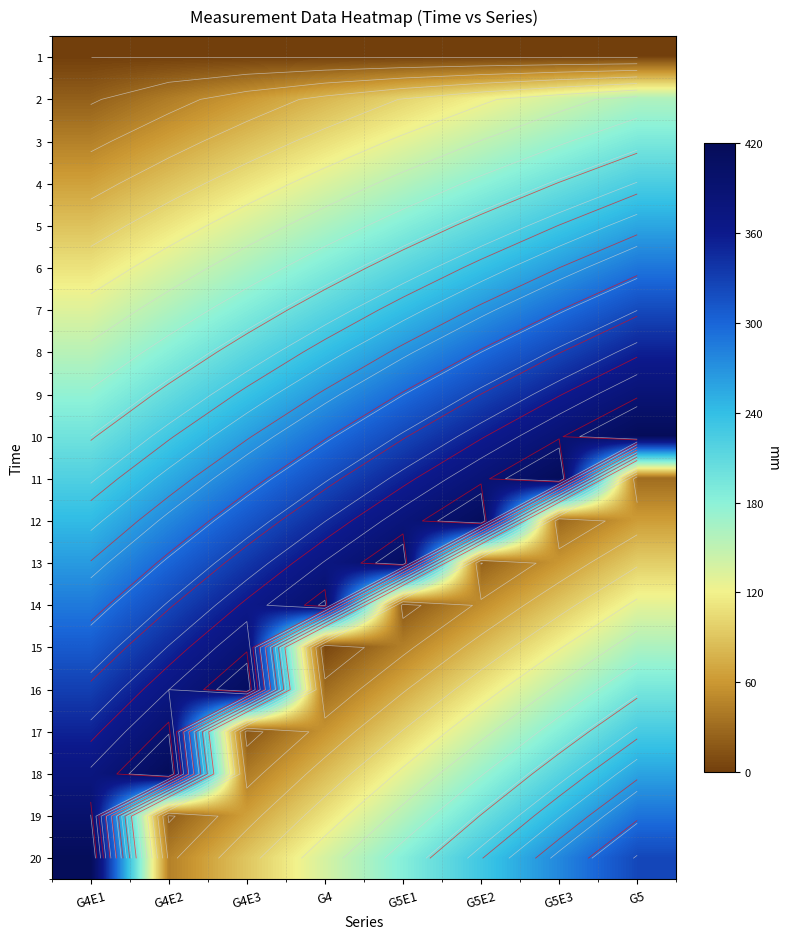

Between G5E2 and G4E2, which is larger?

G5E2